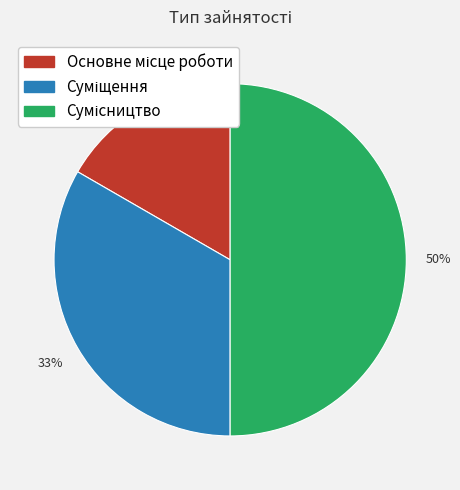

How many slices are in this pie chart?

3